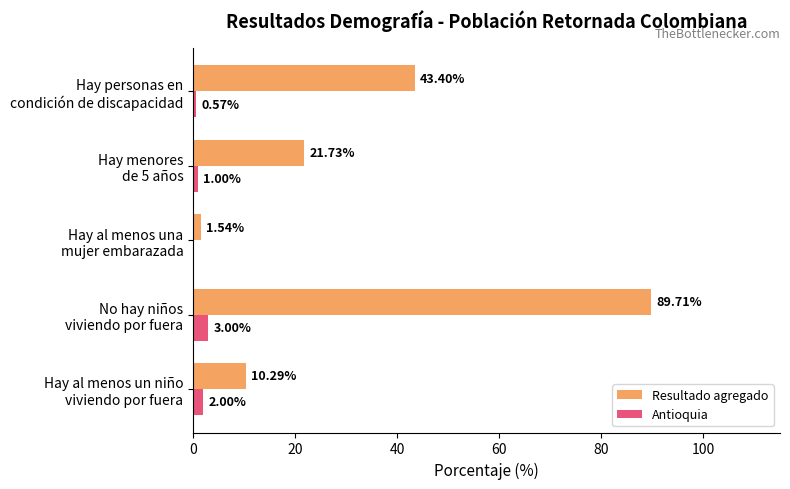

What is the sum of all Resultado agregado values?

166.7